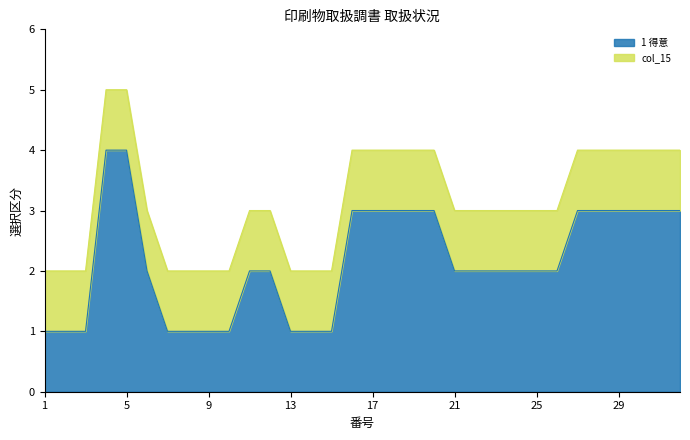

Does the chart have visible grid lines?

No